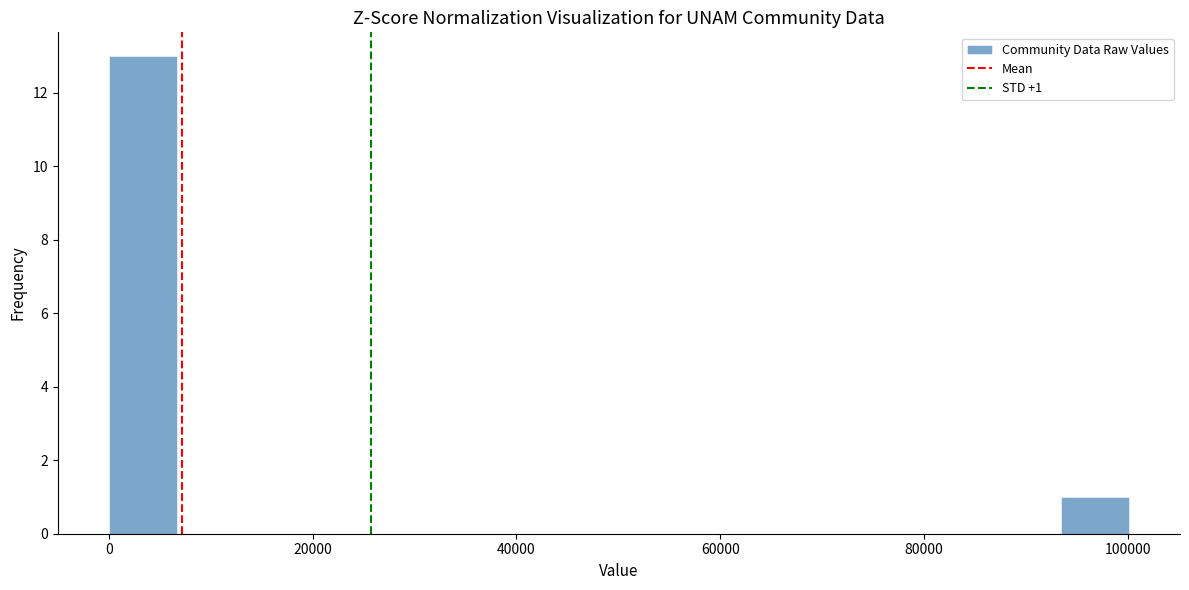

Around what value on the x-axis is the tallest bar? Give the approximate position of its centre, as read against the axis.

4000